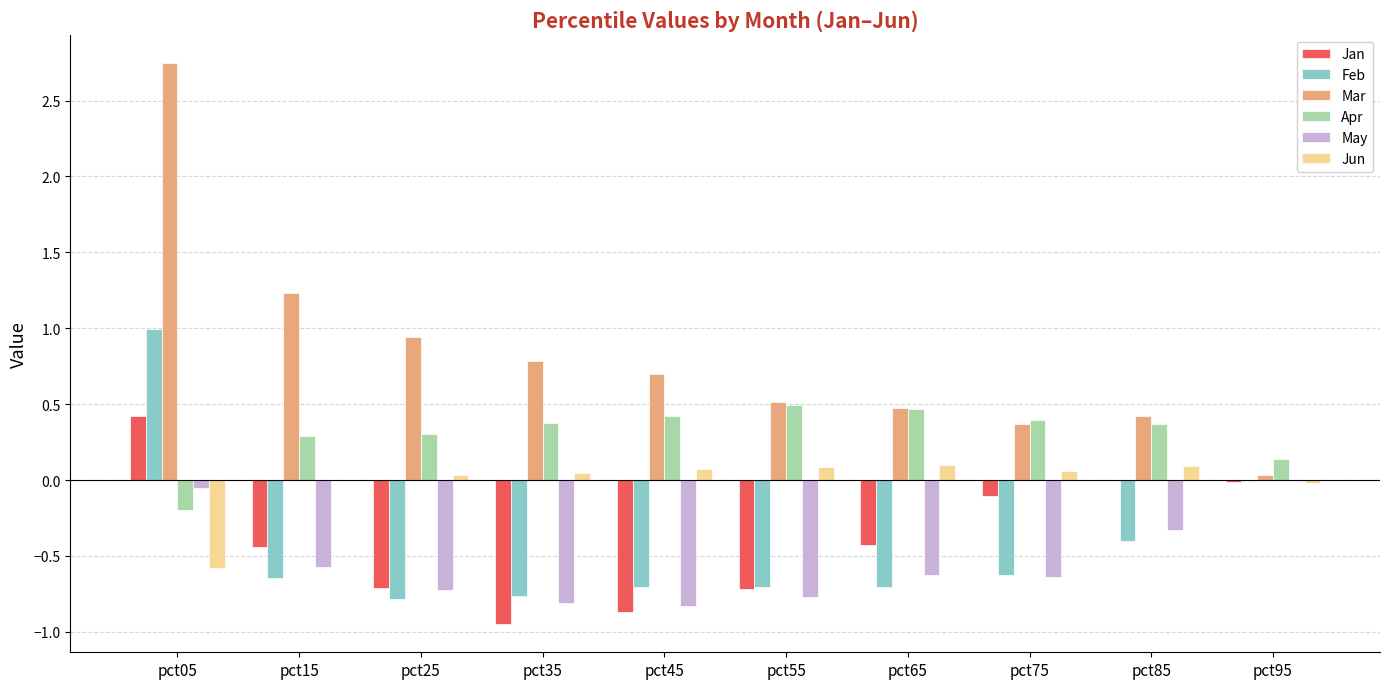

Which category has the highest value across all series?

pct05